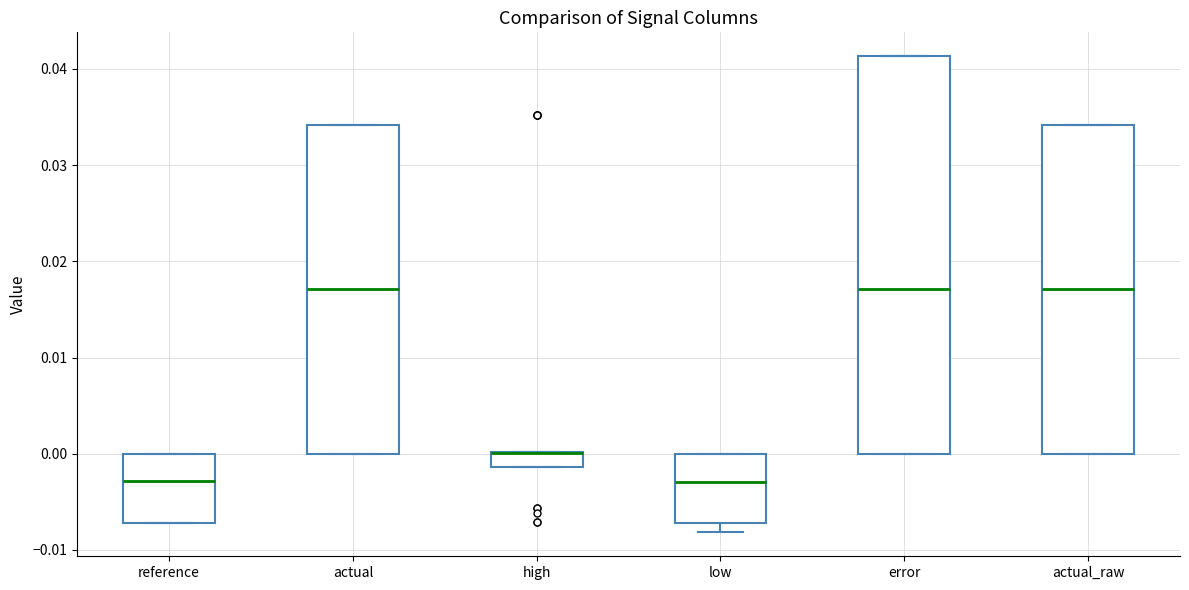

Where is the upper edge of the box for actual_raw on the y-axis? The values are not printed on the chart, so give them approximately, as read against the axis.

0.034